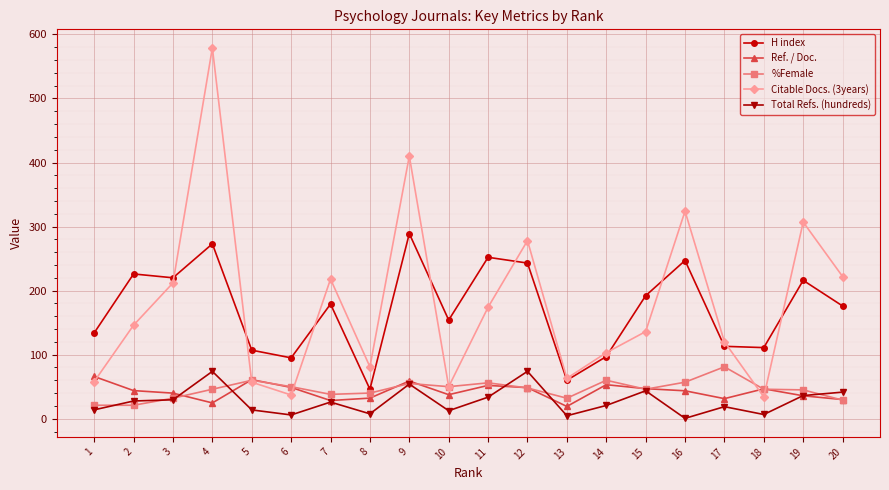

Between 11 and 12, which series saw the biggest shift?

Citable Docs. (3years)